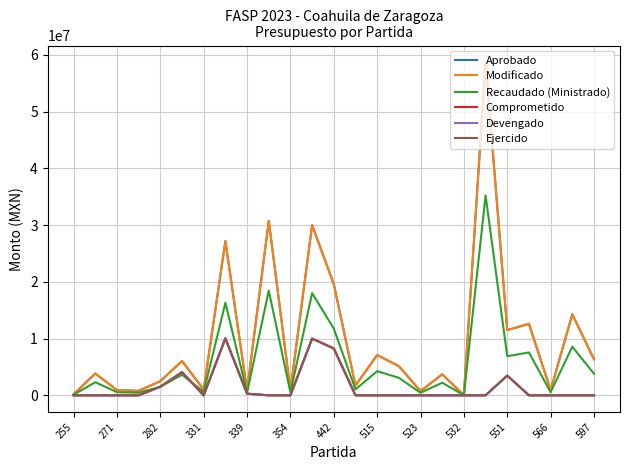

Does the chart have visible grid lines?

Yes